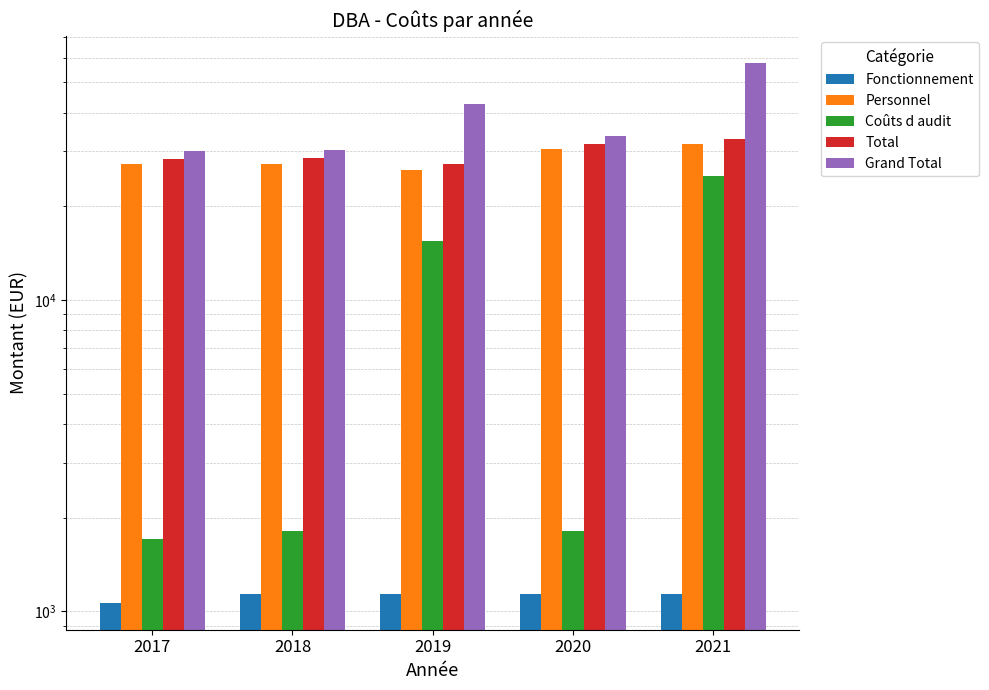

Are the bars horizontal?

No